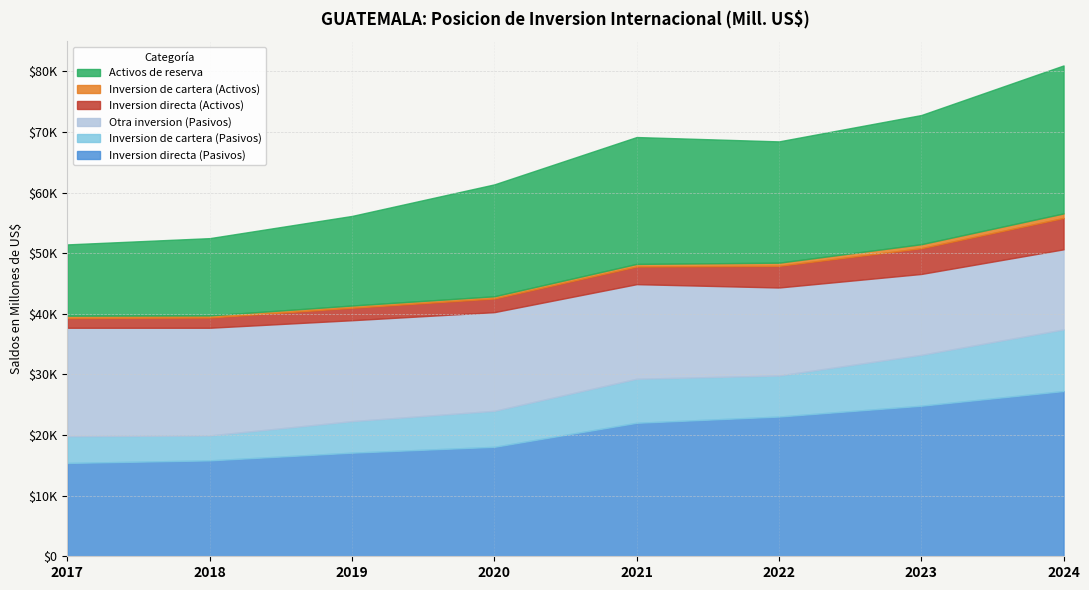

What is the difference between the highest and lowest values at 2022?

22540.1